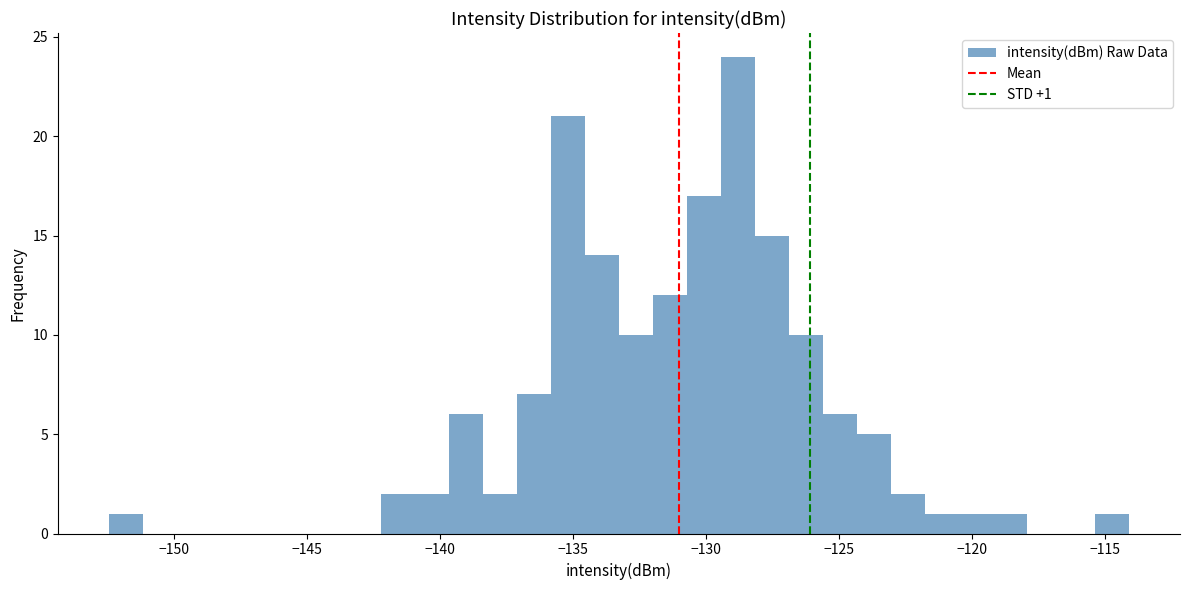

Around what value on the x-axis is the tallest bar? Give the approximate position of its centre, as read against the axis.

-129.0